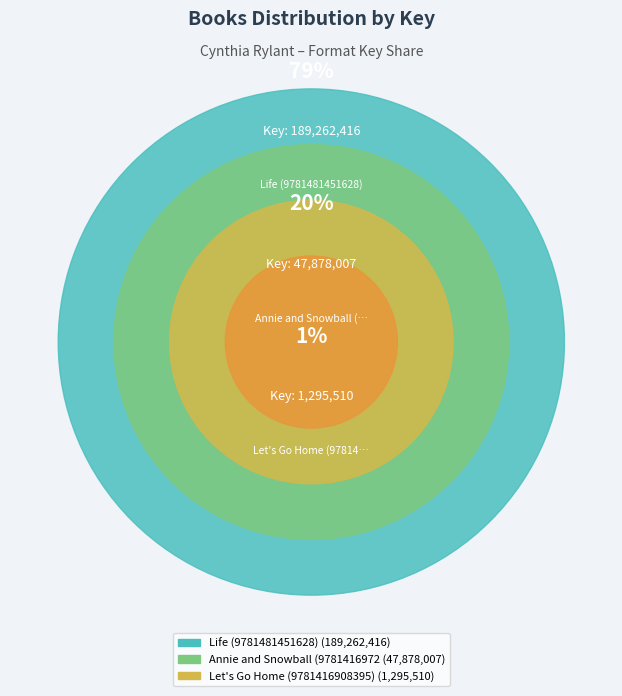

To the nearest percent, what is the combined percentage of Let's Go Home (9781416908395) and Life (9781481451628)?

80%